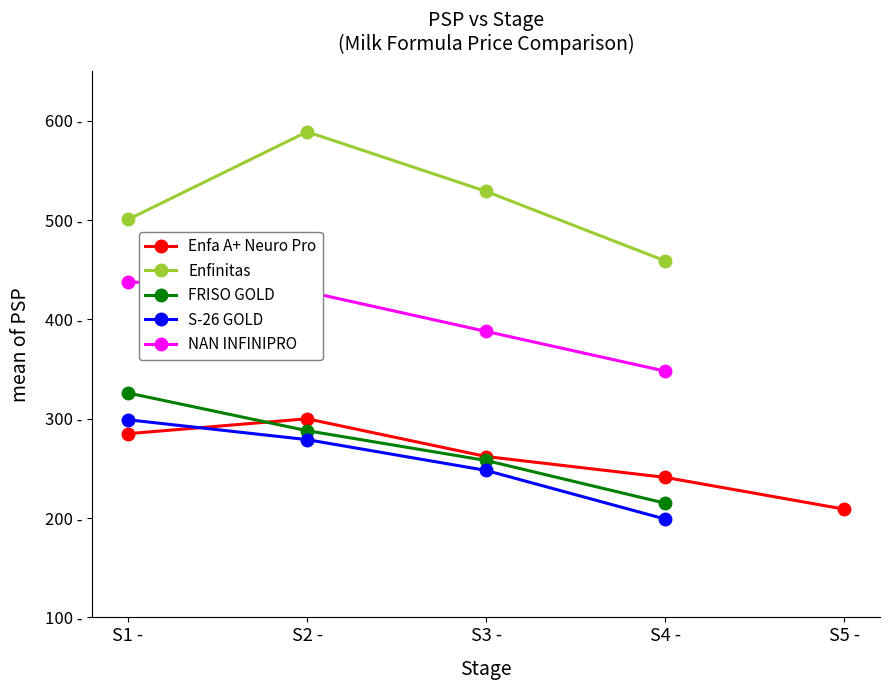

True or false: Enfa A+ Neuro Pro has a value of 300.0 at S2.

True